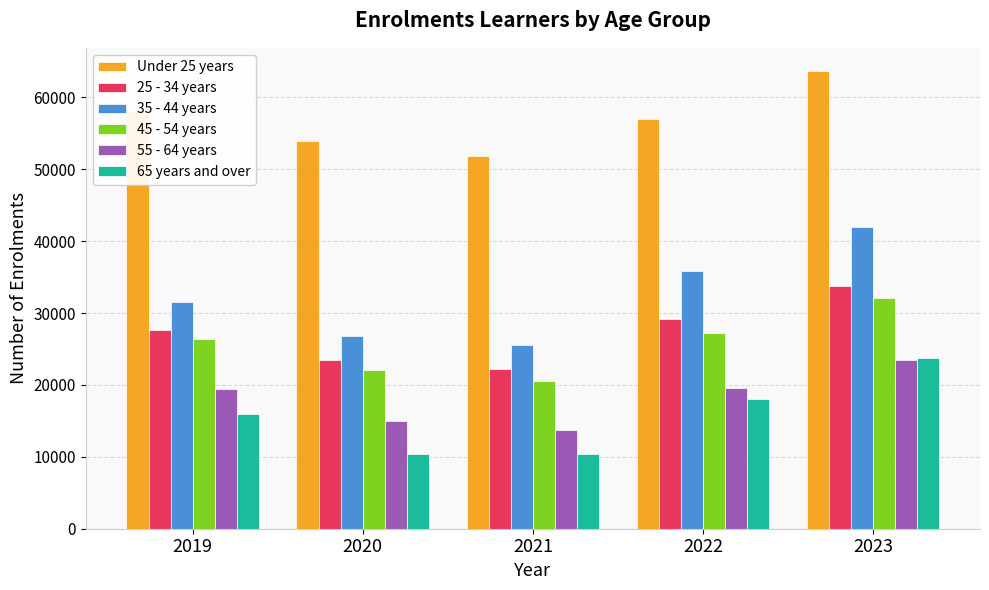

What are all the series names shown in the legend?

Under 25 years, 25 - 34 years, 35 - 44 years, 45 - 54 years, 55 - 64 years, 65 years and over